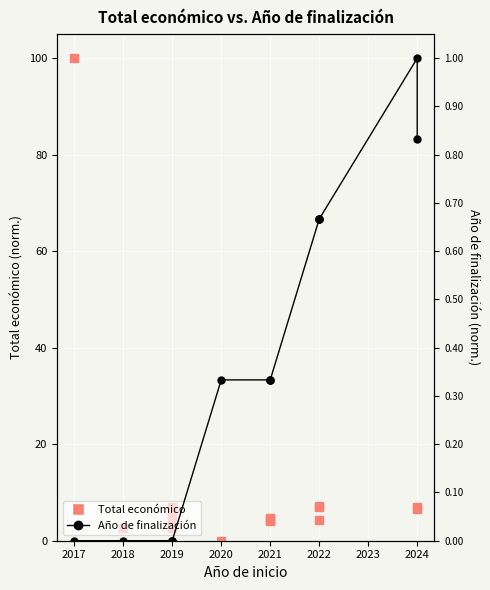

At how many categories does at least one series exceed 61?

1